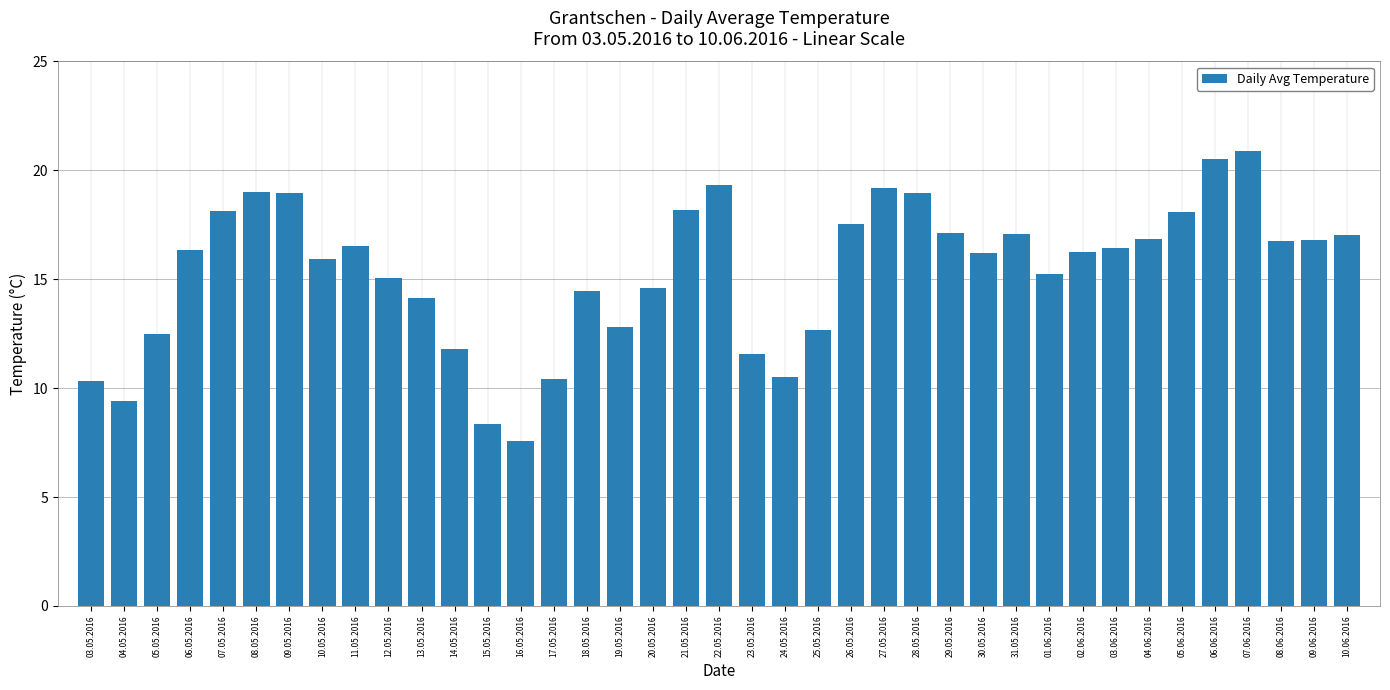

How many distinct data groups are displayed?

1